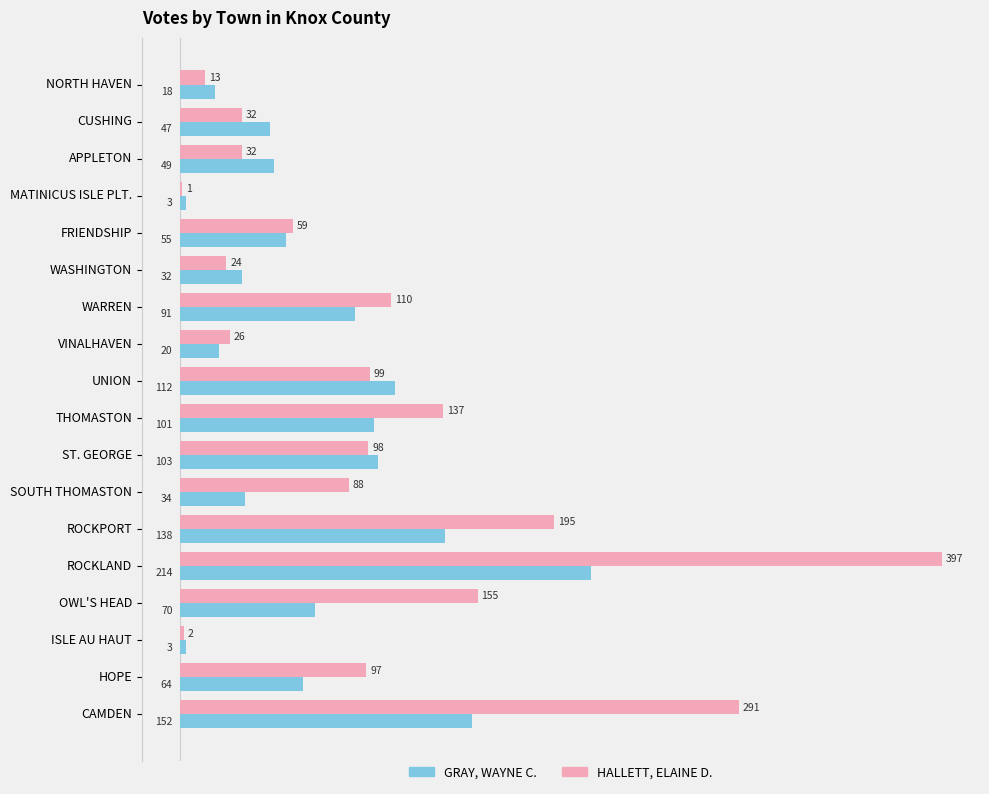

At which label does HALLETT, ELAINE D. reach its peak?

ROCKLAND